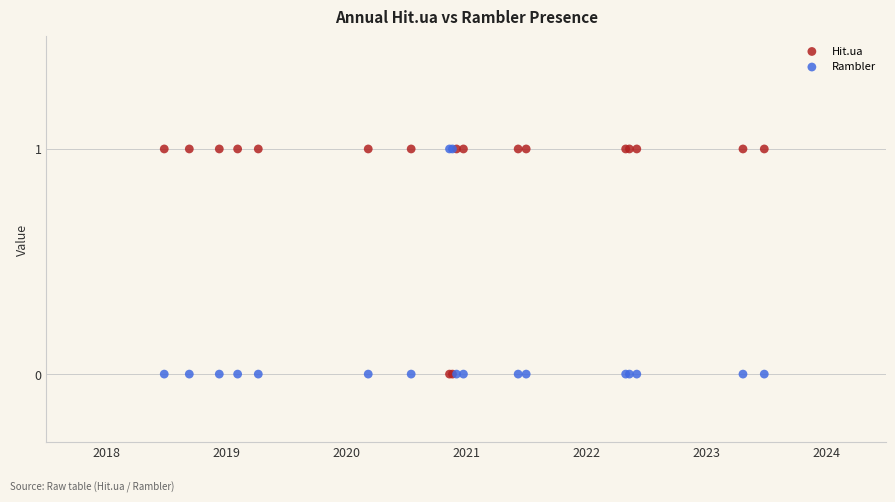

What are all the series names shown in the legend?

Hit.ua, Rambler